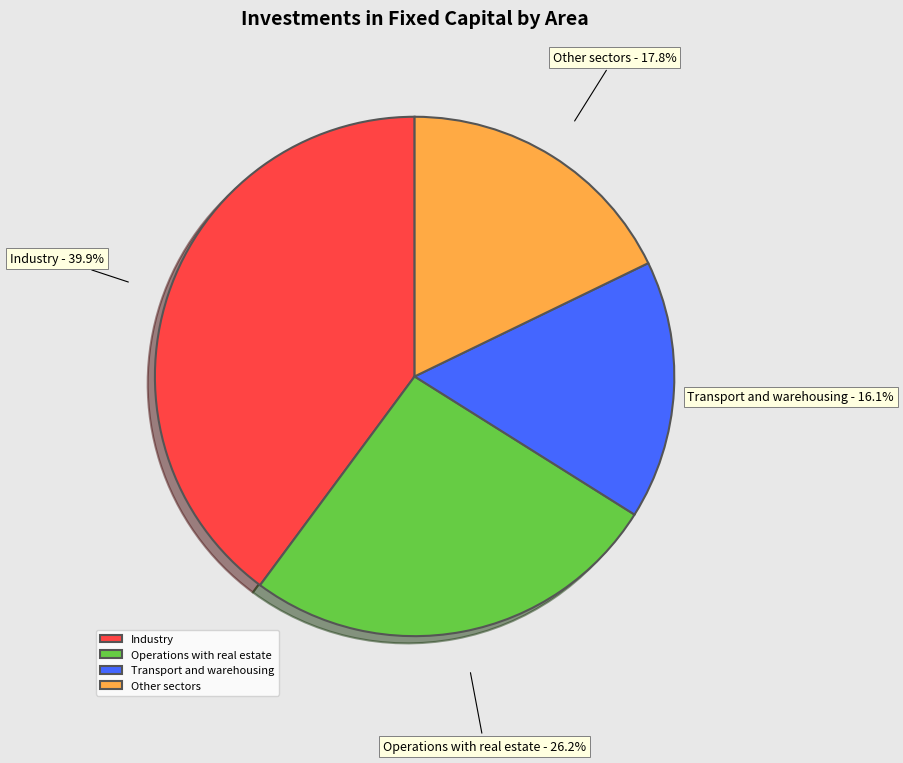

The Industry slice represents 40% of the pie. True or false?

True